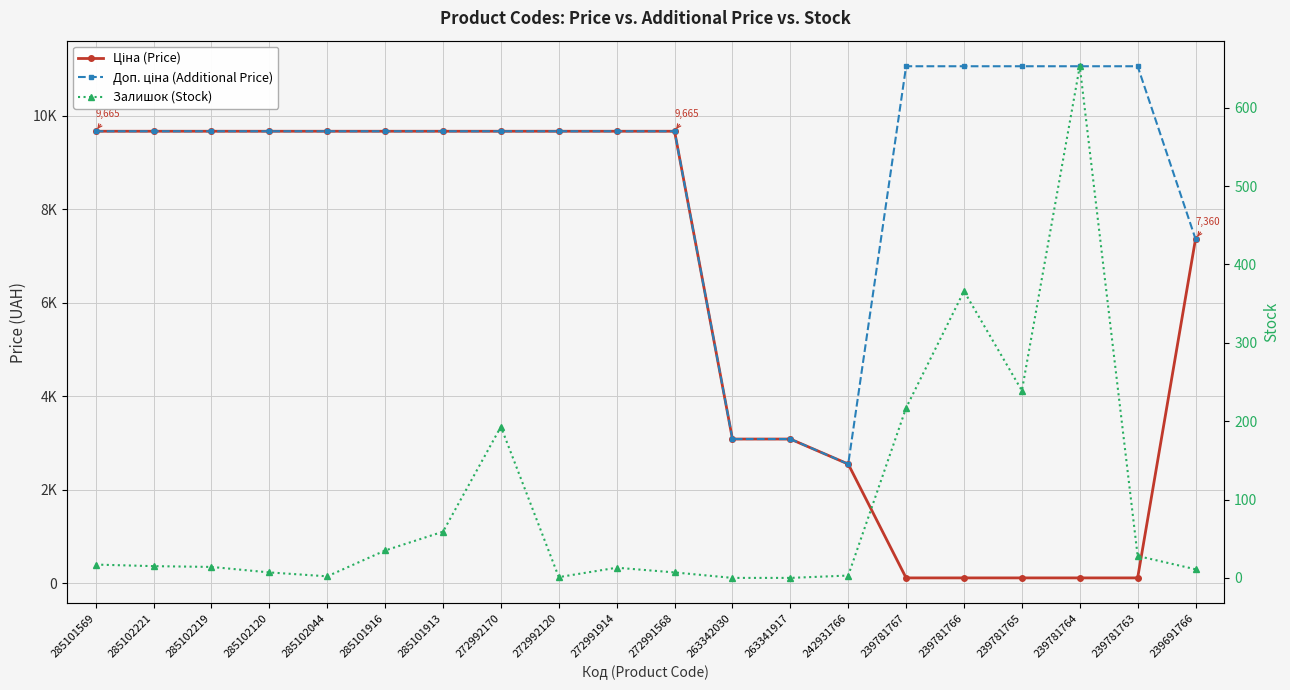

Reading left to right, list all the values displayed in this chart.

Ціна (Price): 9664.7	9664.7	9664.7	9664.7	9664.7	9664.7	9664.7	9664.7	9664.7	9664.7	9664.7	3080.7	3080.7	2545.8	110.5	110.5	110.5	110.5	110.5	7360.2
Доп. ціна (Additional Price): 9664.7	9664.7	9664.7	9664.7	9664.7	9664.7	9664.7	9664.7	9664.7	9664.7	9664.7	3081.0	3081.0	2546.0	11055.0	11055.0	11055.0	11055.0	11055.0	7360.2
Залишок (Stock): 17.0	15.0	14.0	7.0	2.0	35.0	59.0	193.0	1.0	13.0	7.0	0.0	0.0	3.0	217.0	366.0	239.0	653.0	28.0	11.0